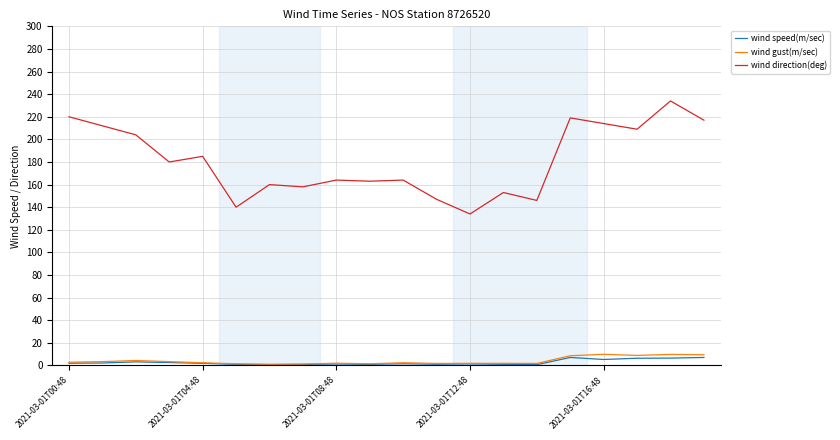

Which series has the largest total across all categories?

wind direction(deg)